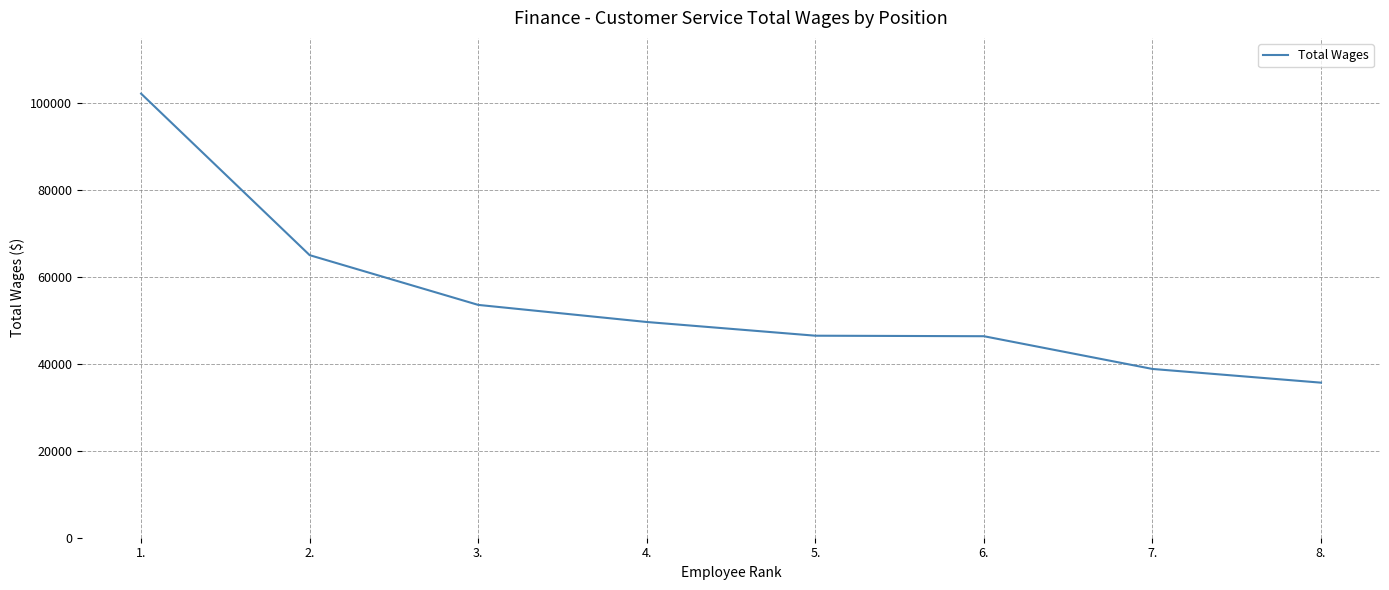

Does the chart have visible grid lines?

Yes